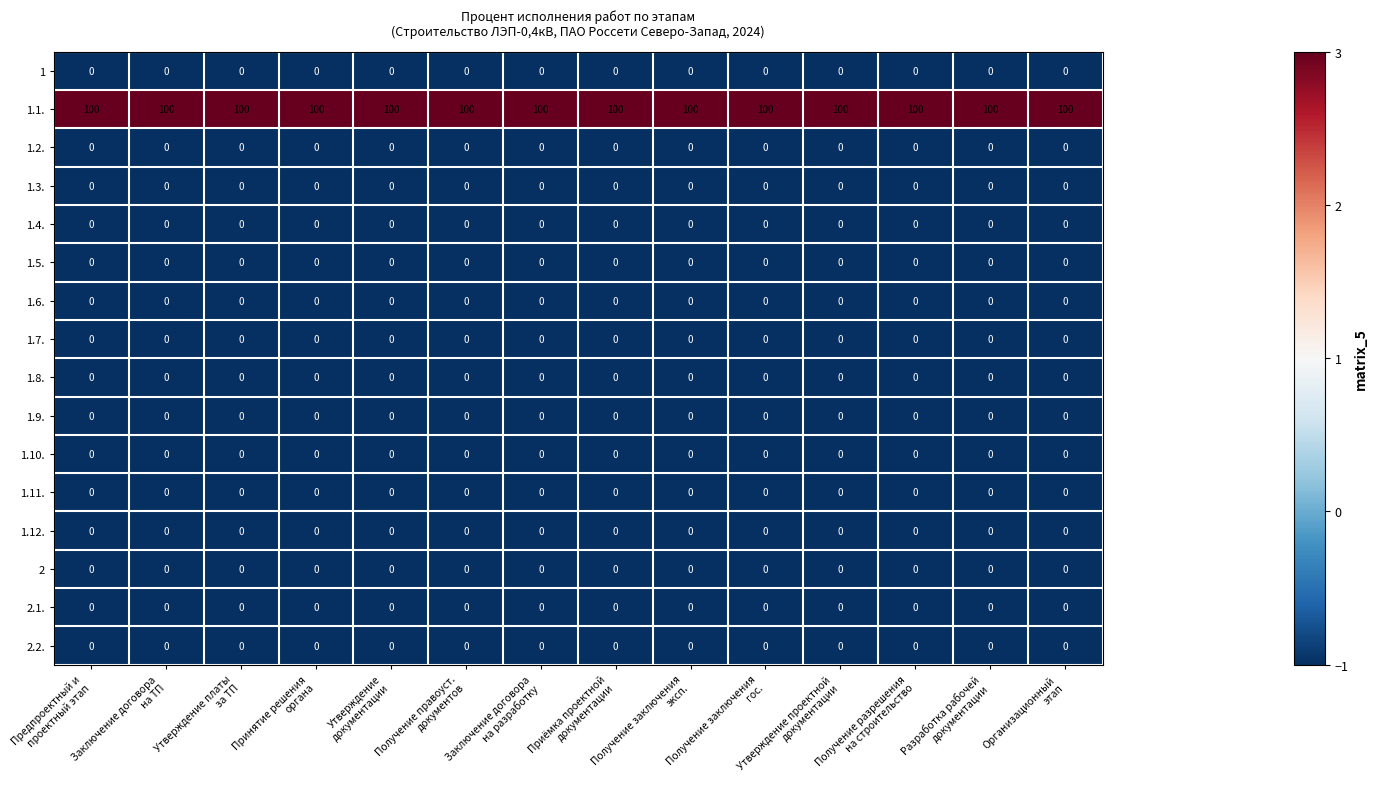

At how many categories does at least one series exceed 1?

14